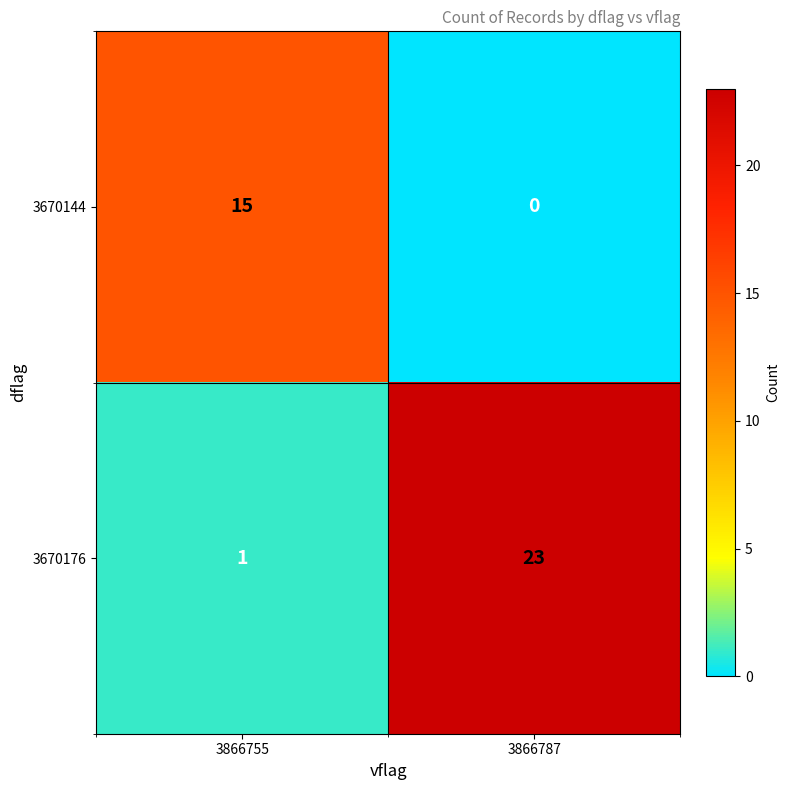

True or false: 3670176 has a value of 2 at 3866755.

False